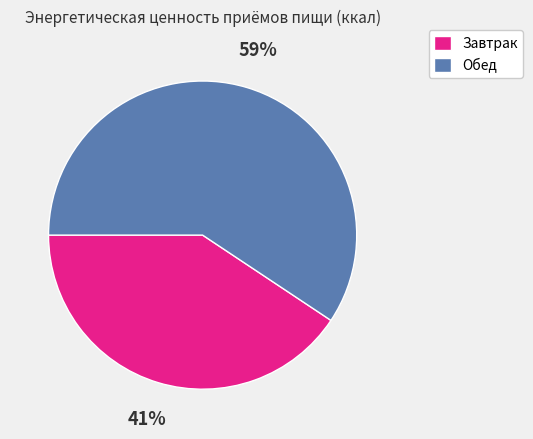

Is it true that Обед is 59% of the pie?

True